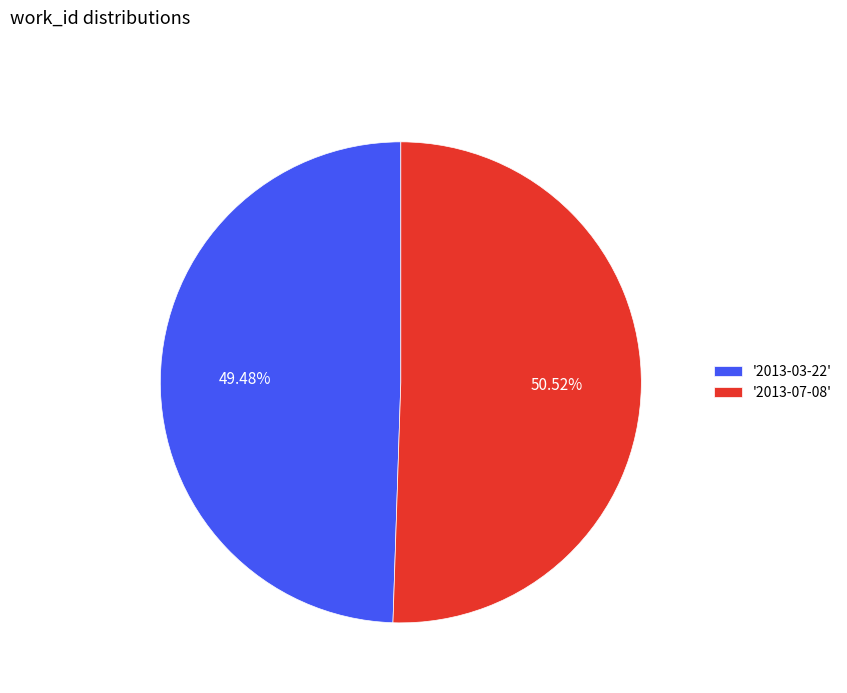

Does '2013-03-22' account for over 50% of the chart?

No